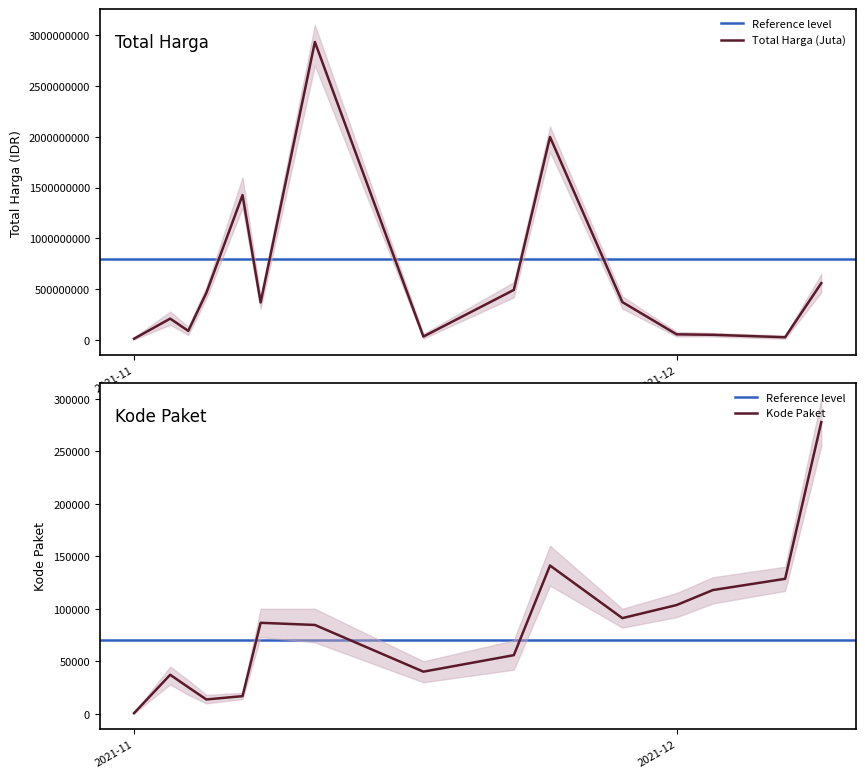

What is the difference between the Kode Paket values at 2021-11-22 and 2021-11-11?

28761